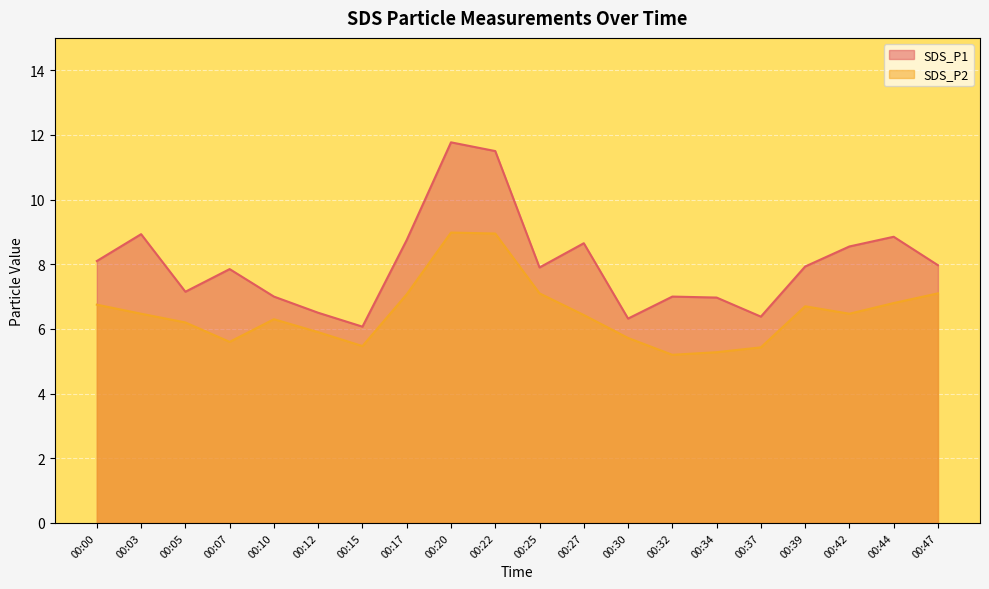

What is the maximum value for SDS_P1?

11.8